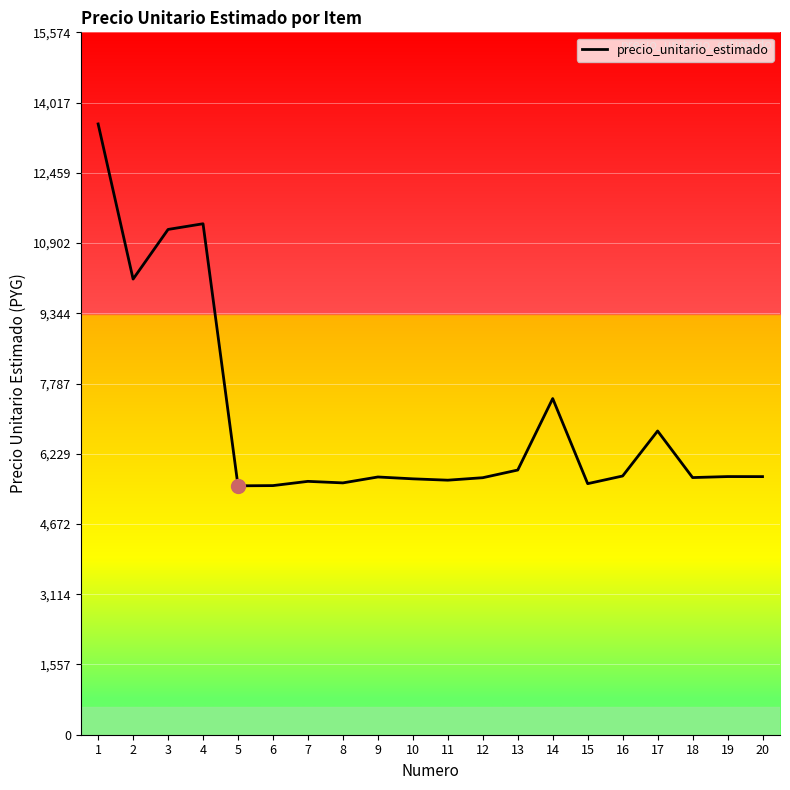

Does the chart have visible grid lines?

Yes